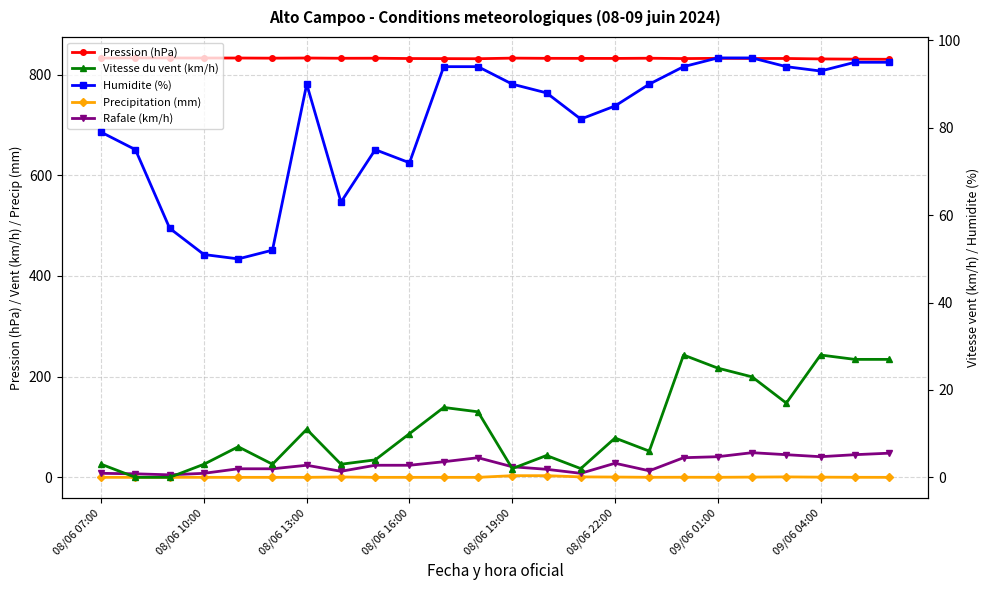

Rank the categories by Pression (hPa) value from highest to lowest.

08/06 10:00, 08/06 13:00, 08/06 16:00, 08/06 19:00, 09/06 01:00, 08/06 07:00, 12, 08/06 22:00, 8, 16, 09/06 04:00, 13, 18, 14, 15, 19, 20, 9, 17, 10, 11, 21, 22, 23